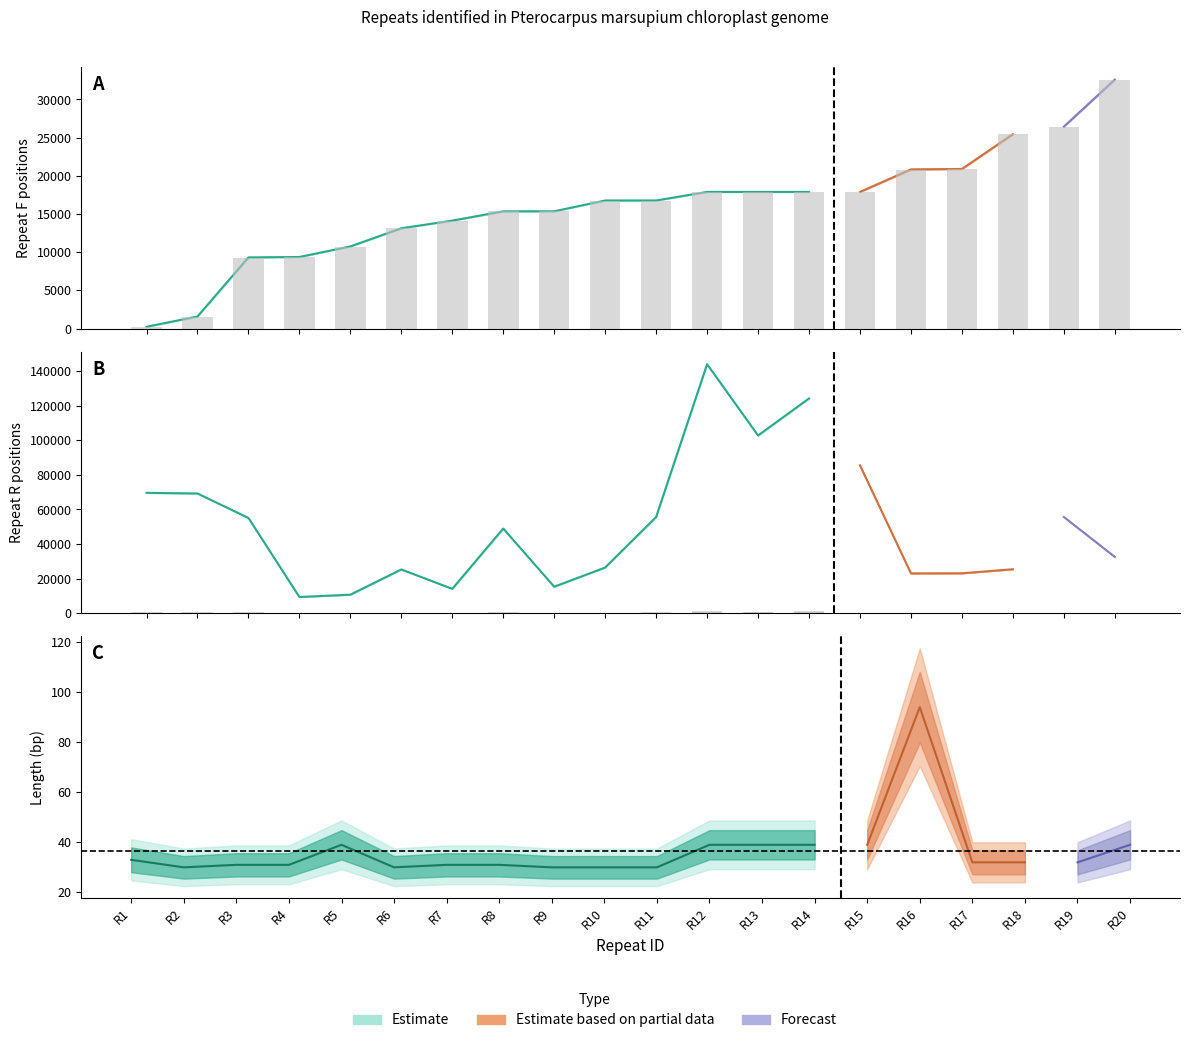

Rank the series by their maximum value, from highest to lowest.

Repeat_R_end, Repeat_R_start, Repeat_F_end, Repeat_F_start, Length